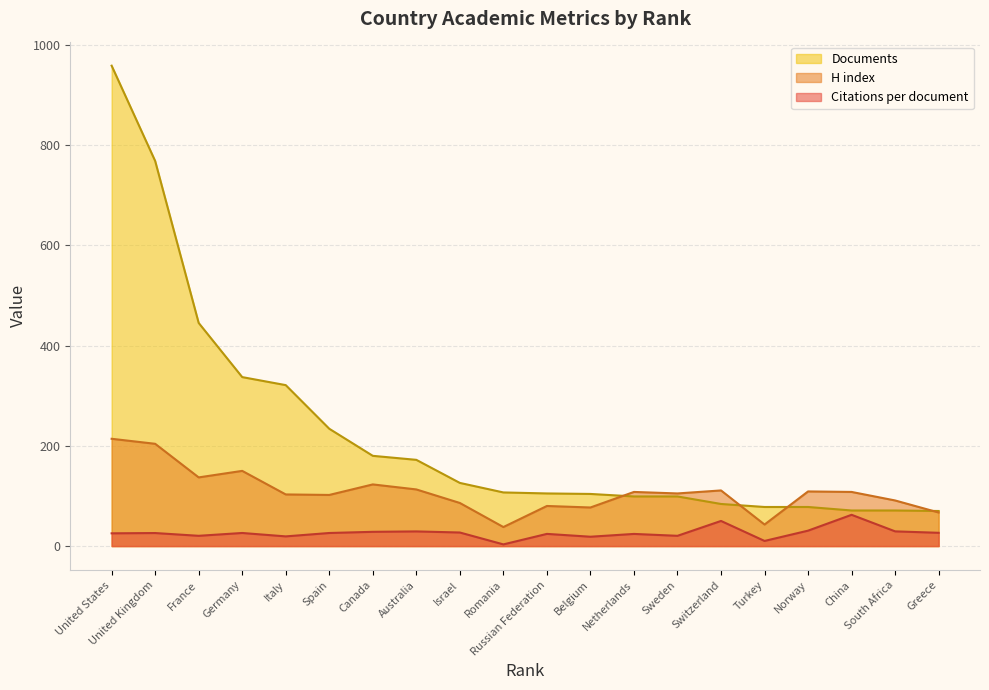

Which series has the largest range (max minus min)?

Documents